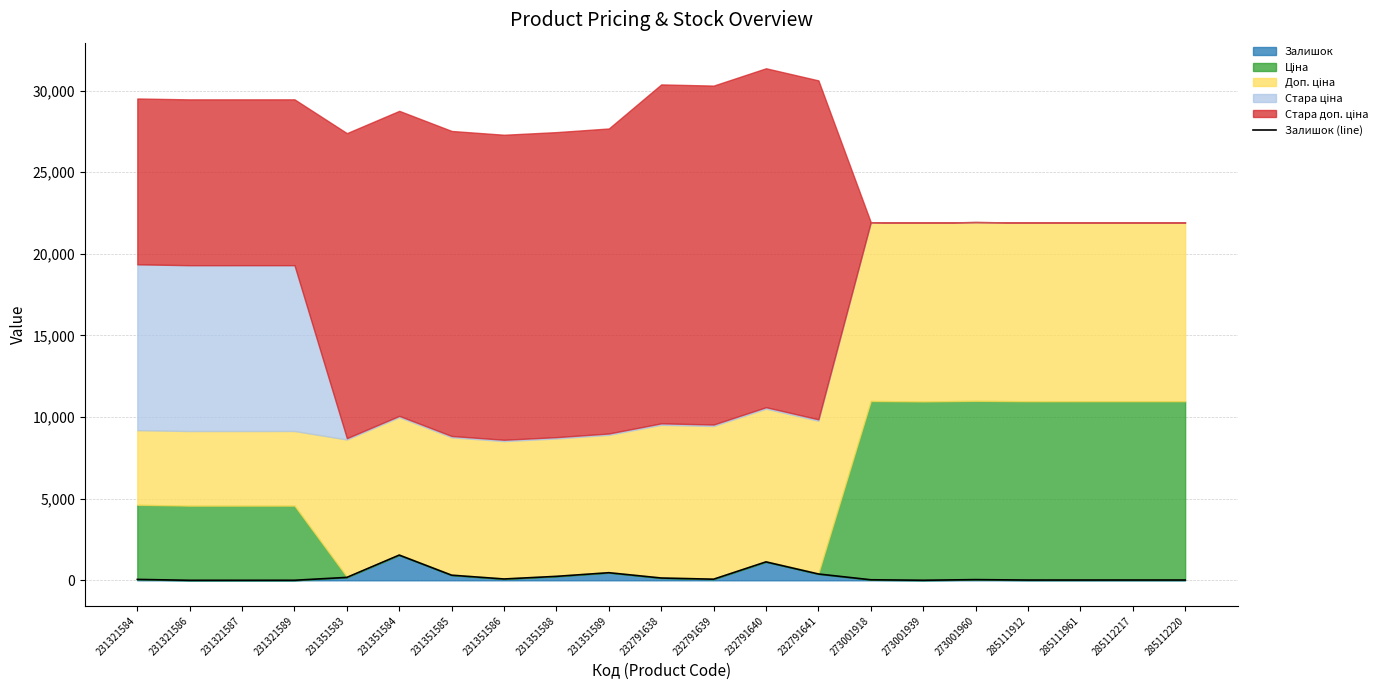

What is the sum of the values at 285112220 and 231321584?

73